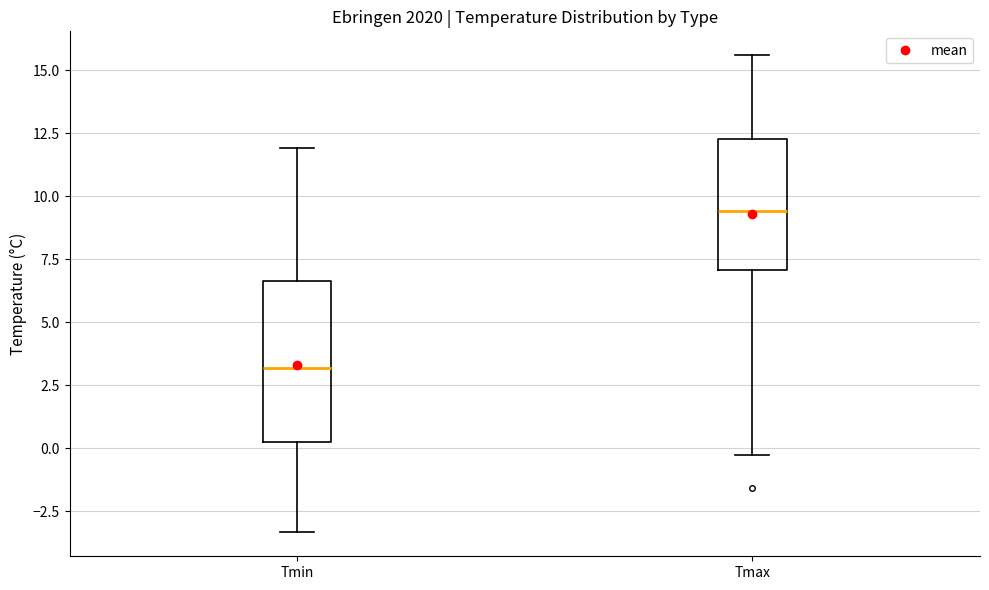

Which box is the tallest, from its lower edge to its upper edge?

Tmin